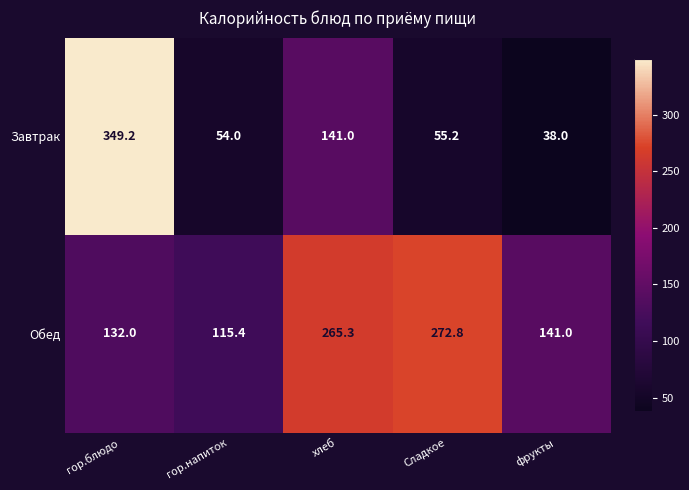

What is the sum of the Обед values at гор.напиток and фрукты?

256.4